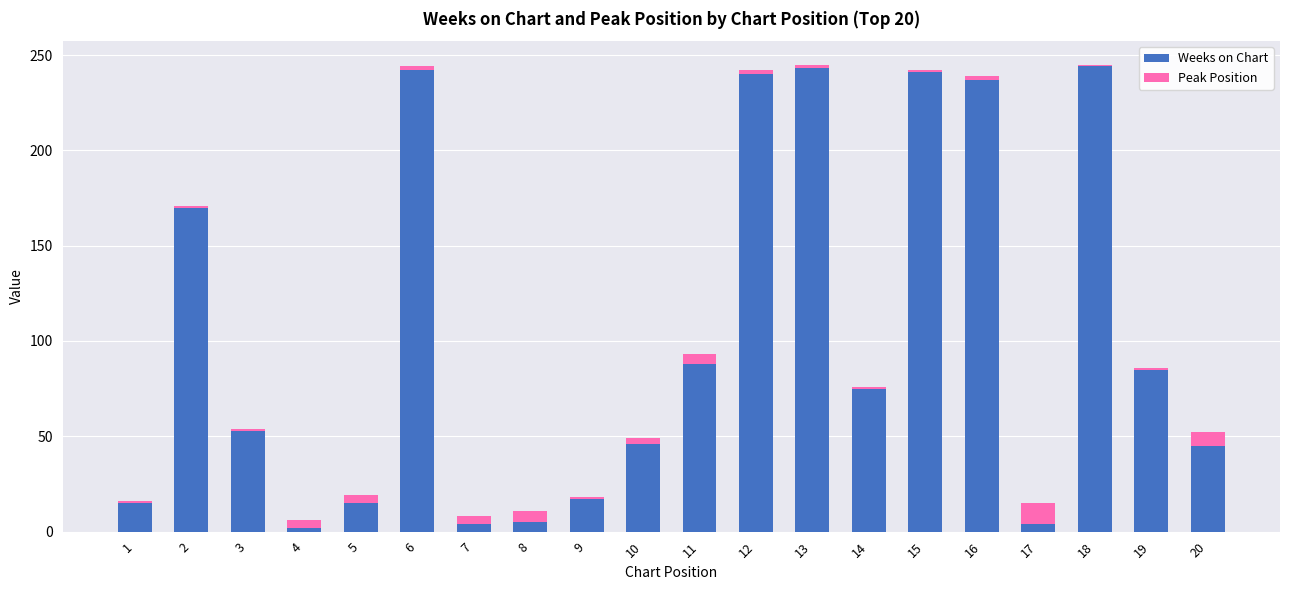

True or false: Weeks on Chart has a value of 141 at 13.

False